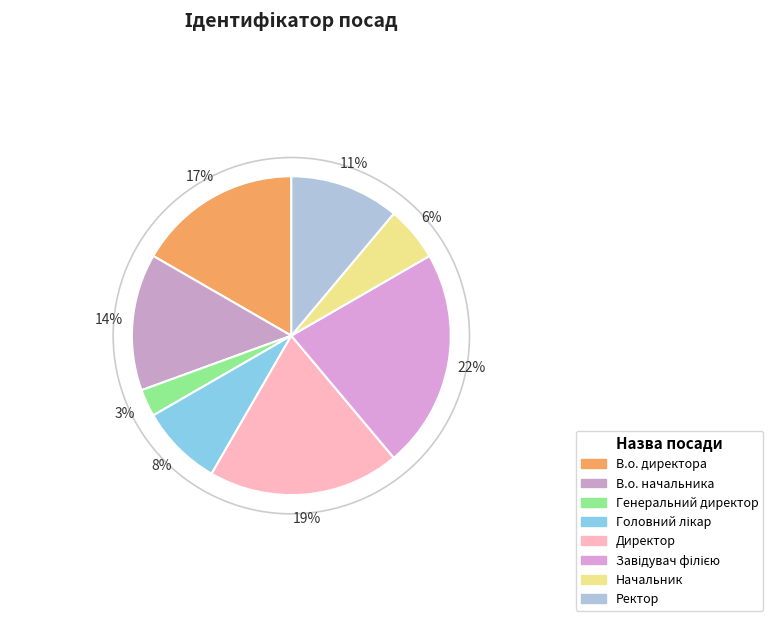

Count the number of slices in the pie.

8